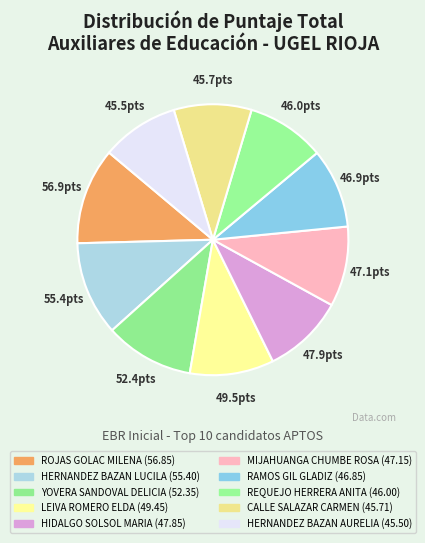

Is LEIVA ROMERO ELDA the majority of the pie?

No